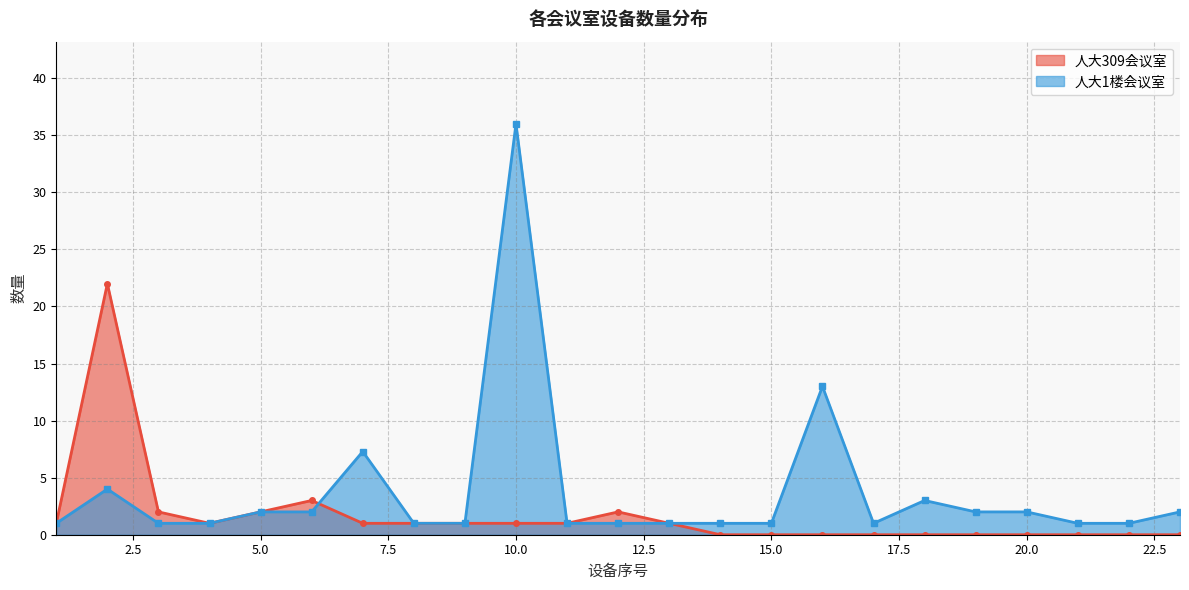

List the series in order of their peak value, lowest first.

人大309会议室, 人大1楼会议室